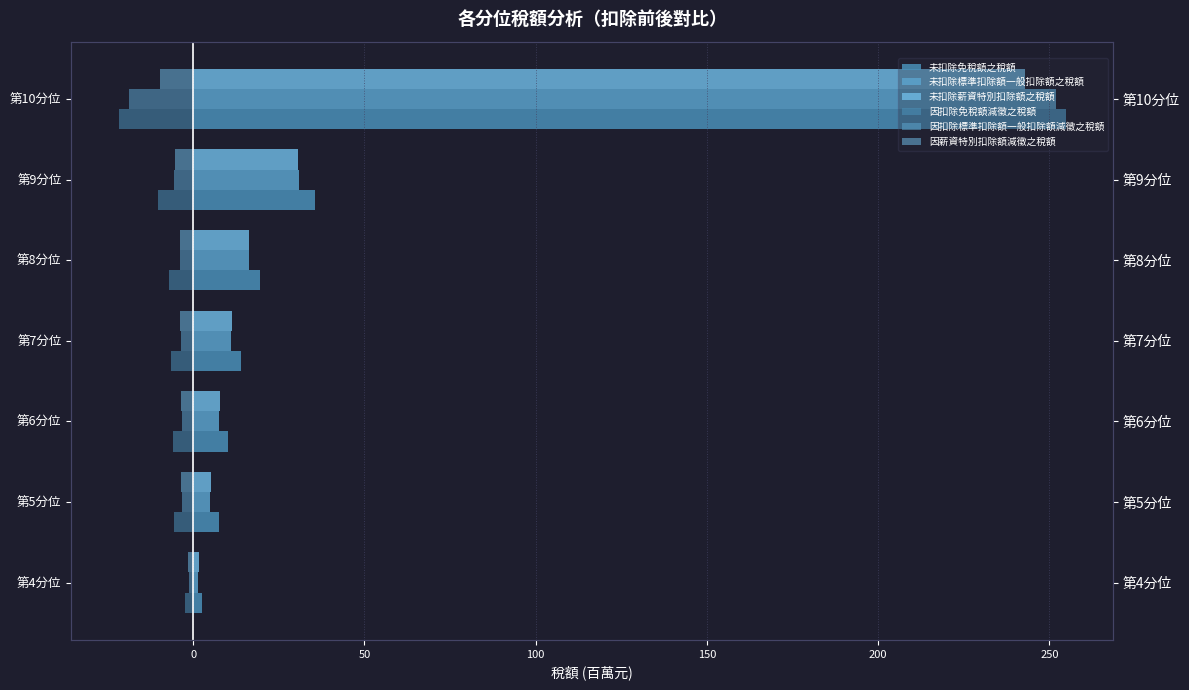

What value does the 因扣除標準扣除額一般扣除額減徵之稅額 series have at 第6分位?

-3.3